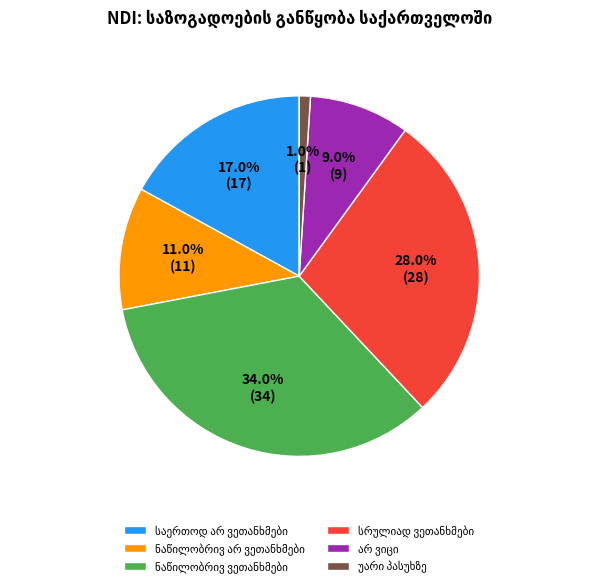

Is there any slice that represents more than half of the pie?

No